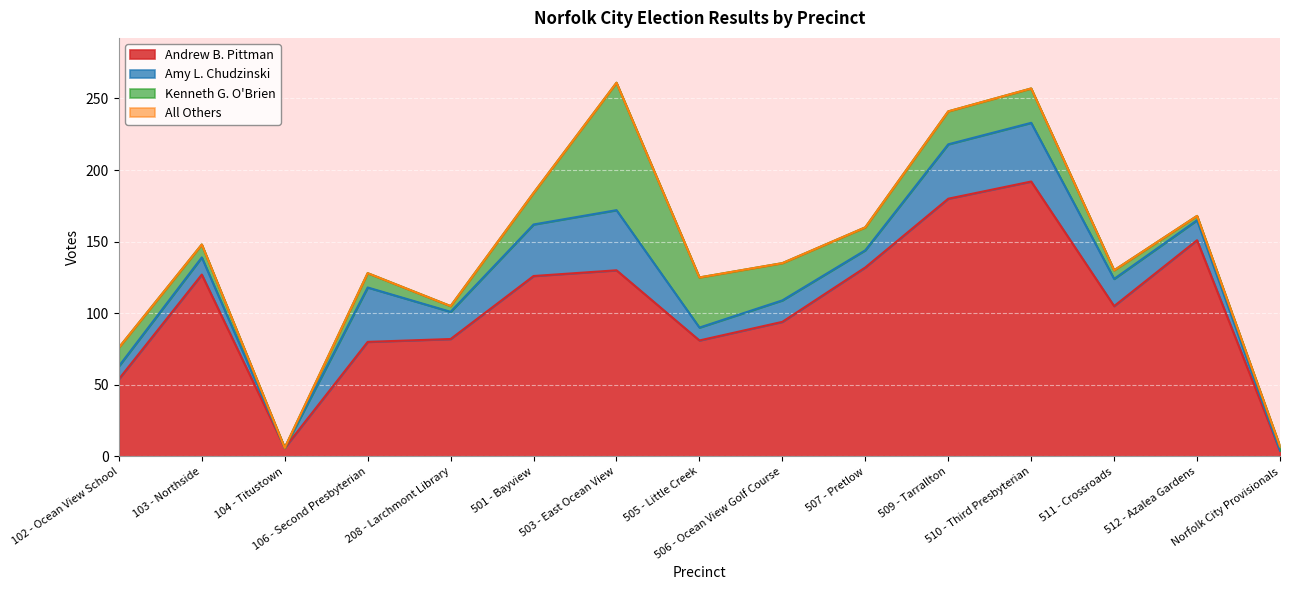

Reading left to right, extract all data points from this chart.

Andrew B. Pittman: 54	127	6	80	82	126	130	81	94	132	180	192	105	151	4
Amy L. Chudzinski: 9	12	0	38	19	36	42	9	15	12	38	41	19	14	0
Kenneth G. O'Brien: 13	9	0	10	4	22	89	35	26	16	23	24	6	3	3
All Others: 0	0	0	0	0	0	0	0	0	0	0	0	0	0	0